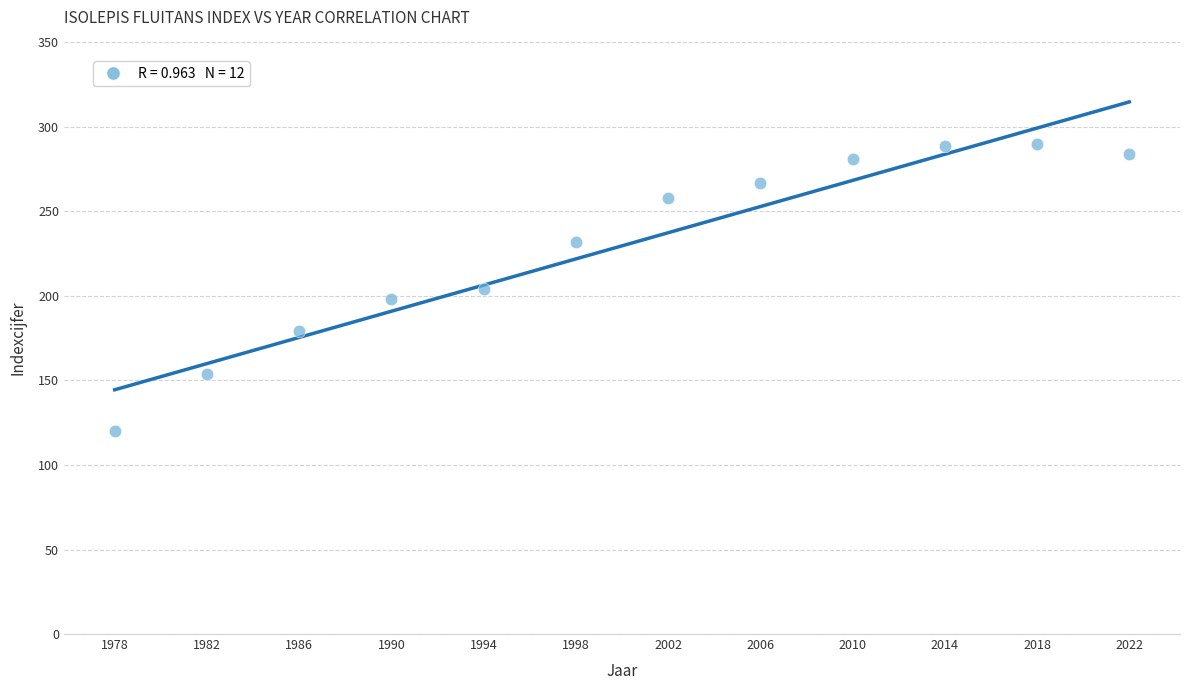

What is the range of Y values (max minus min)?

170